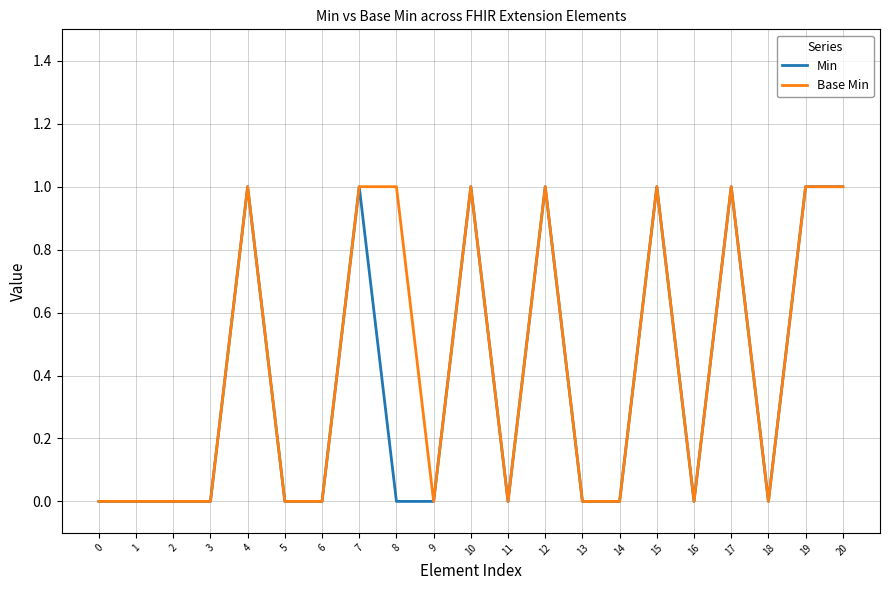

Is the value of Min at 2 greater than the value of Base Min at 12?

No